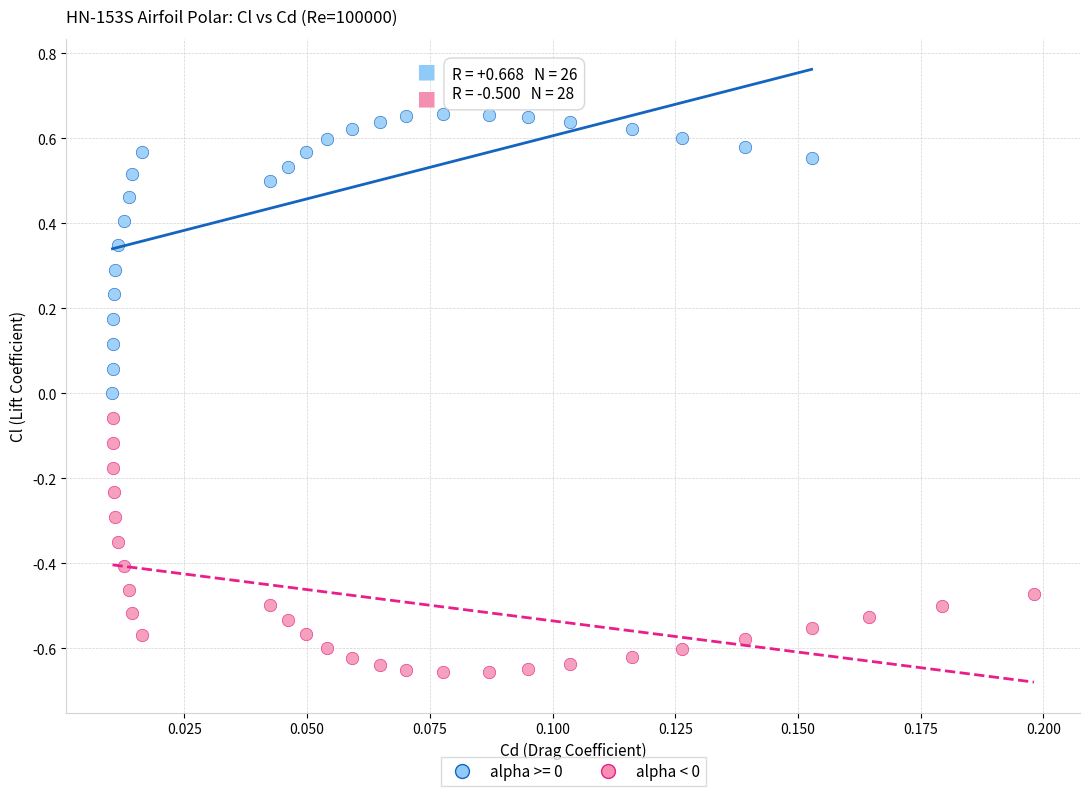

Which series contains the highest Y value?

alpha >= 0